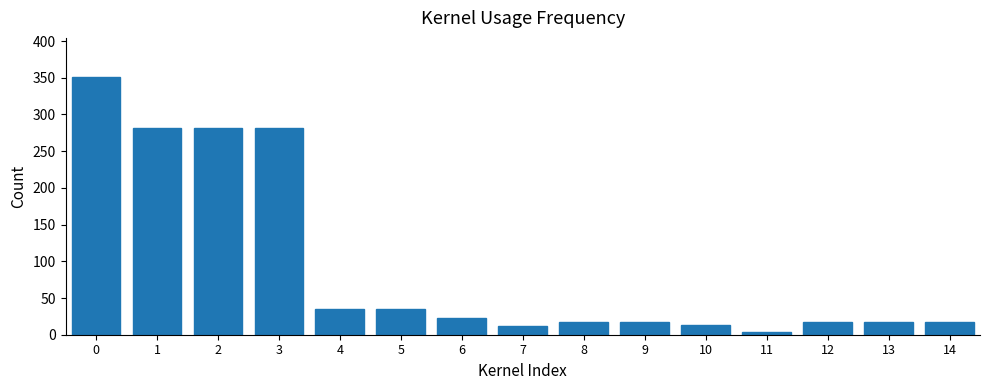

Approximately how many times larger is the value at 2 compared to 6?

12.1